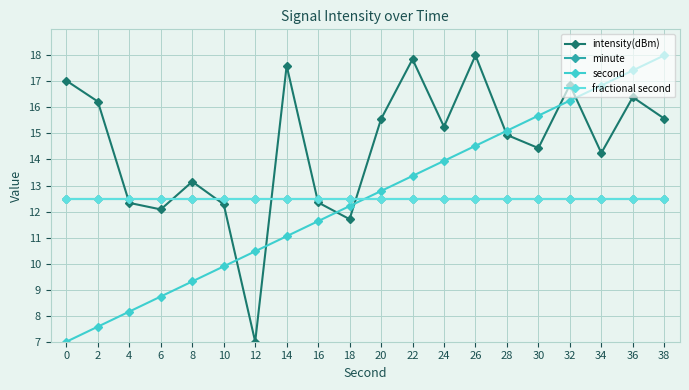

Does the chart have visible grid lines?

Yes